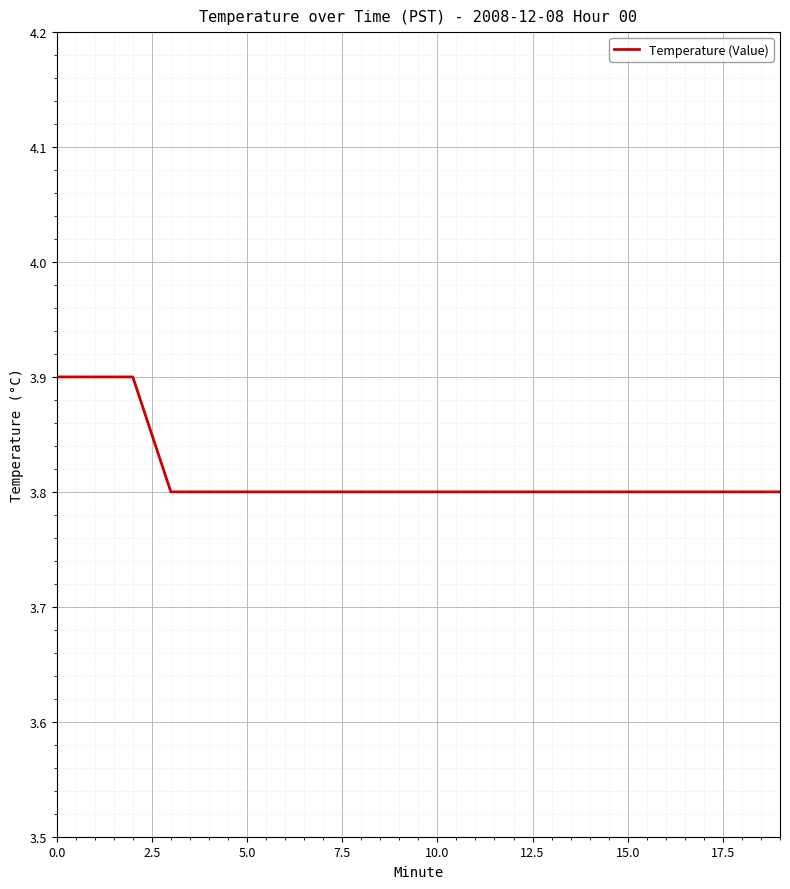

What is the maximum value shown in the chart?

3.9